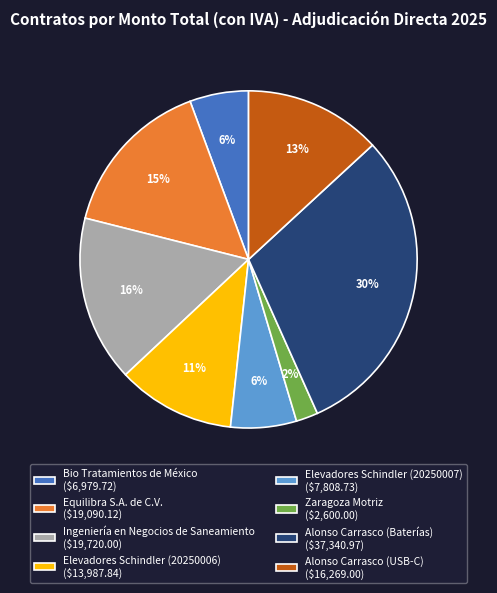

To the nearest percent, what percentage of the pie is Bio Tratamientos de México?

6%